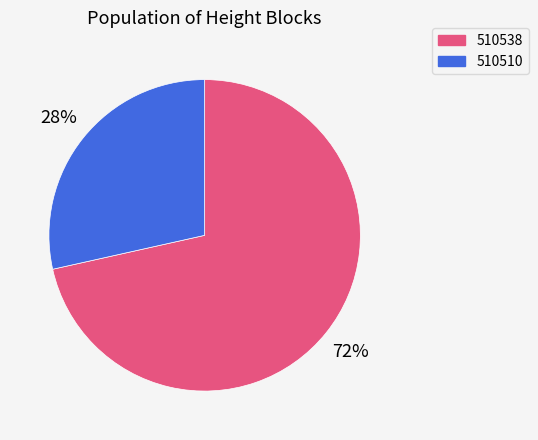

What is the largest slice in the pie chart?

510538